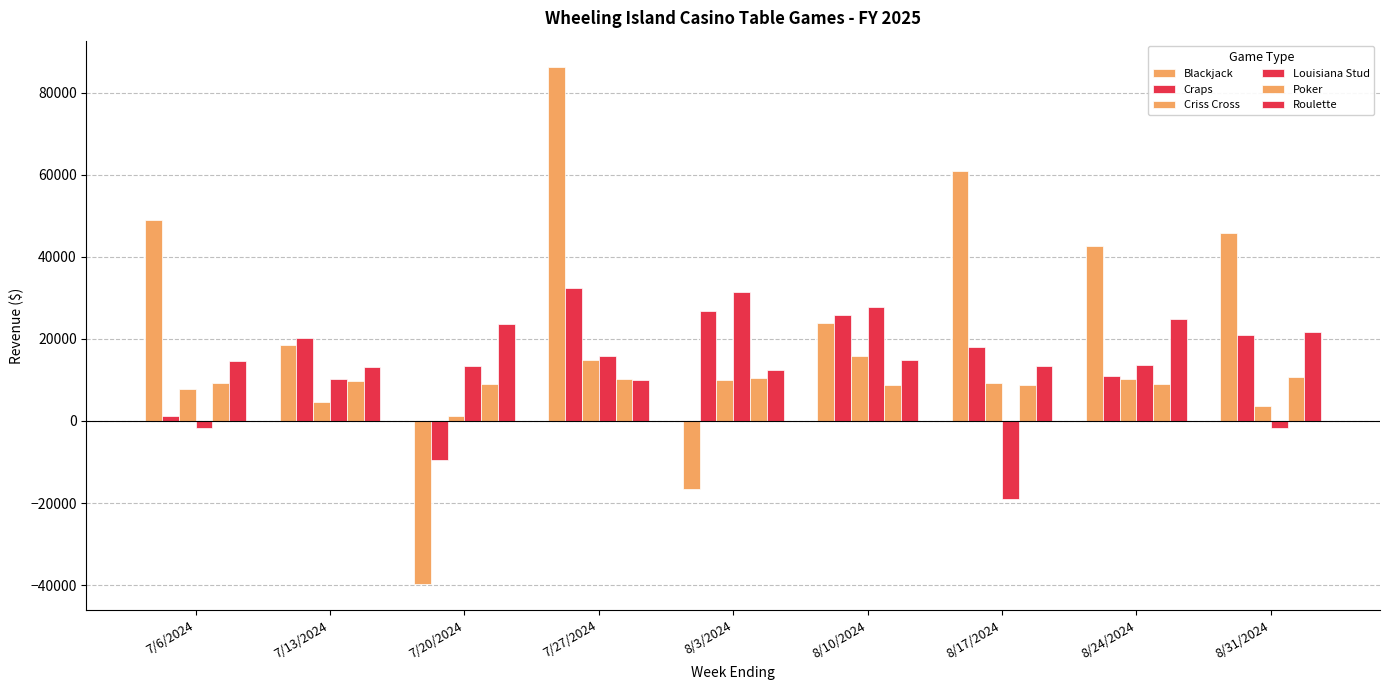

Count the number of data series in this chart.

6